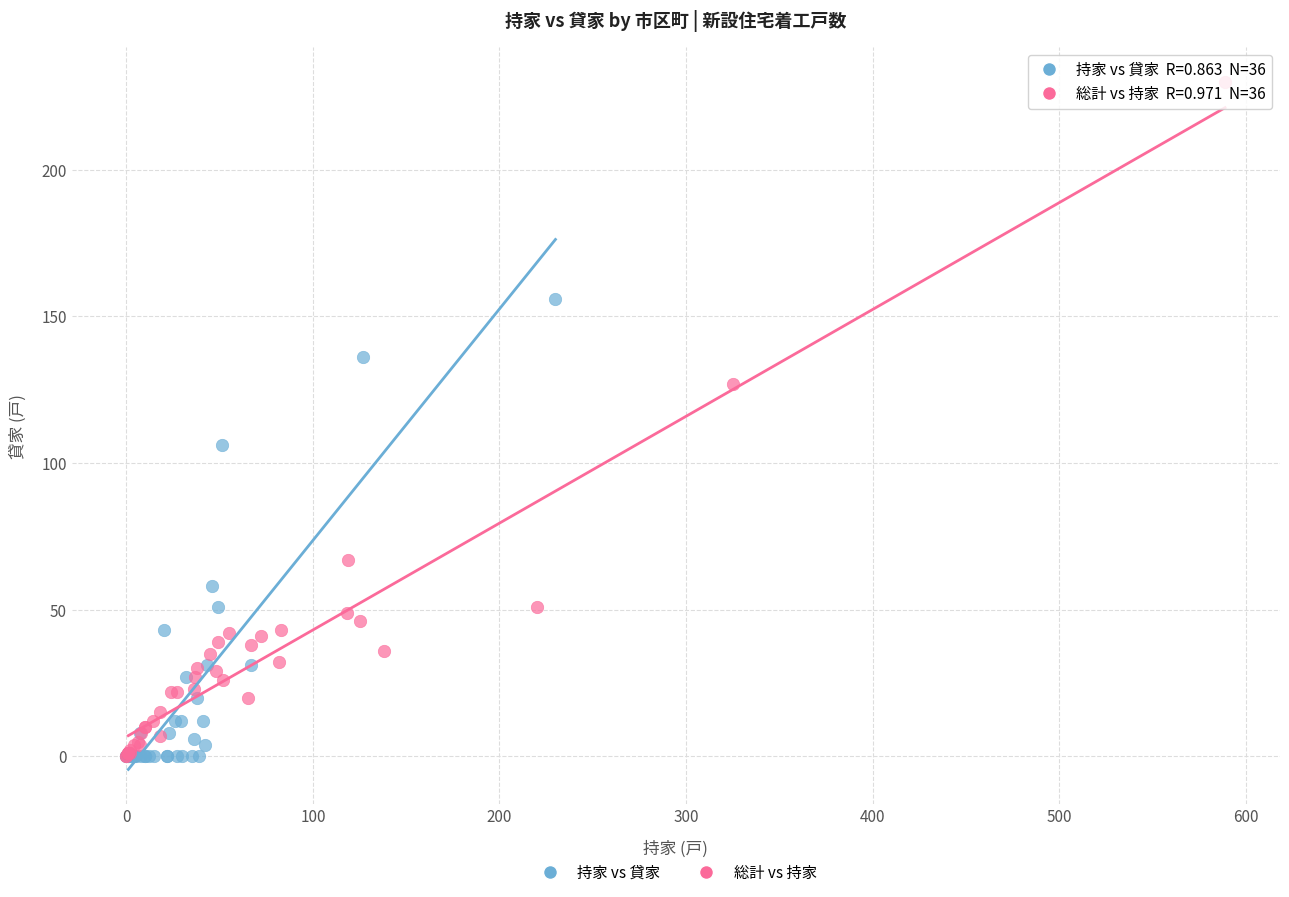

Which series reaches the maximum Y coordinate?

総計 vs 持家